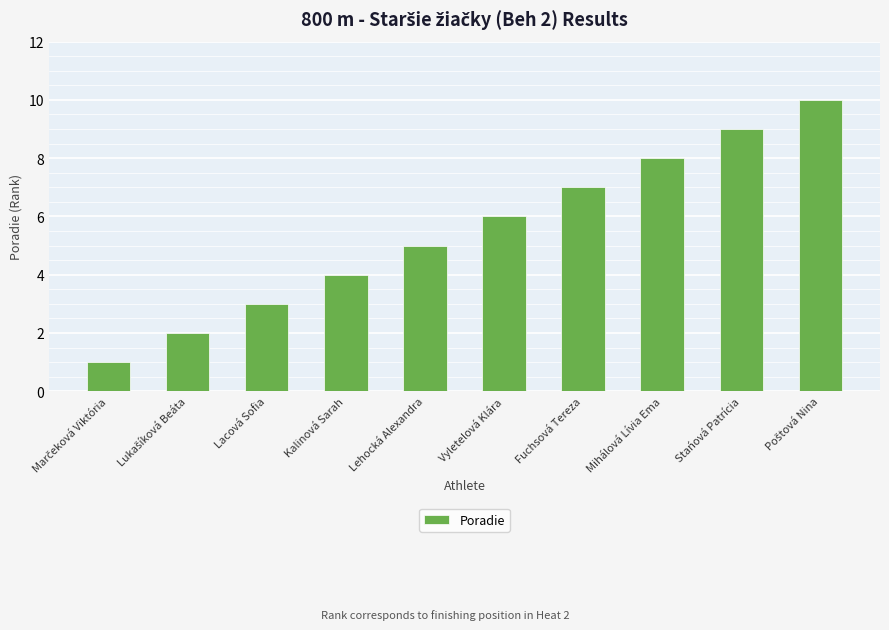

What is the greatest value displayed?

10